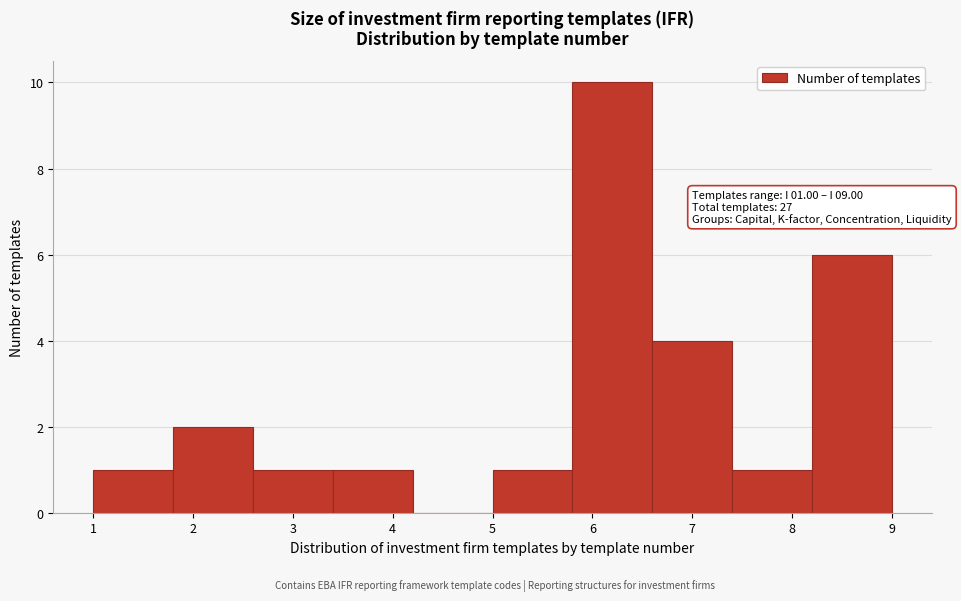

Over which range of the x-axis is the bar tallest?

5.8 to 6.6